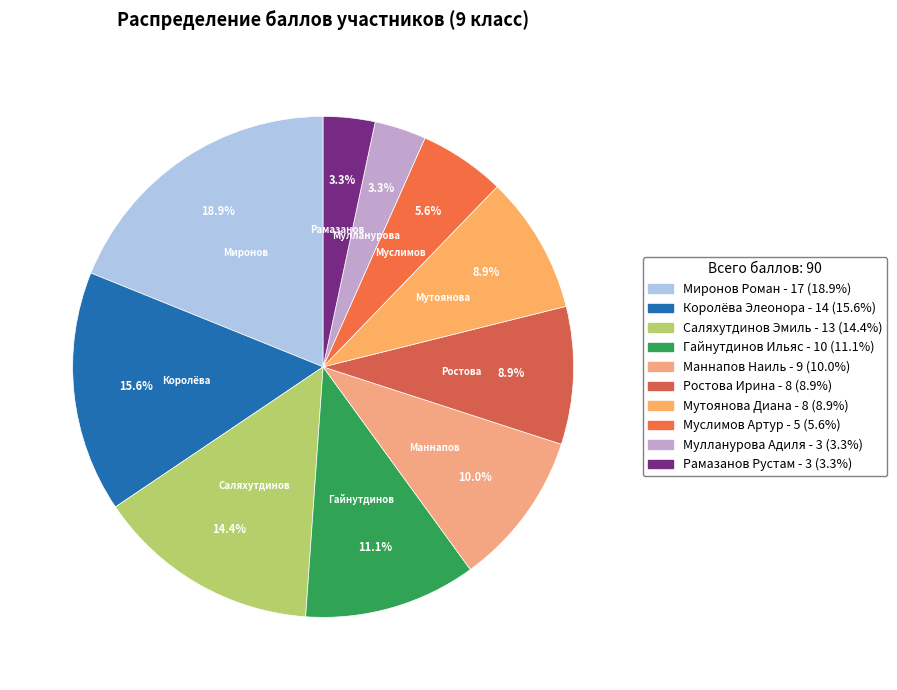

What is the ratio of the value at Мутоянова Диана to the value at Муслимов Артур?

1.6